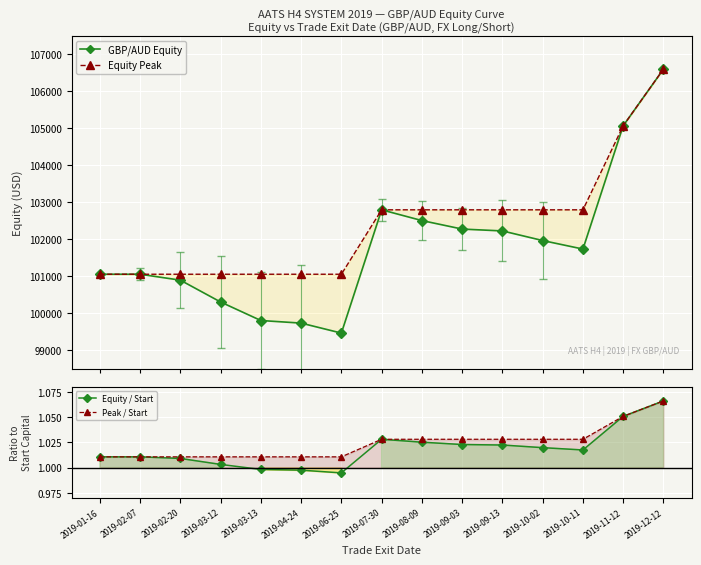

Count the number of data series in this chart.

4